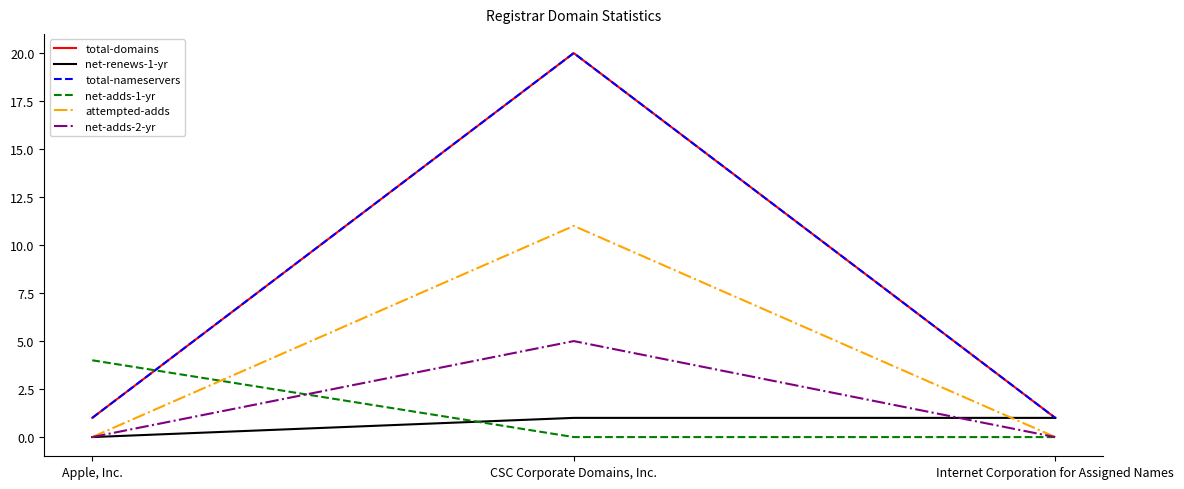

What is the difference between the maximum and minimum values in the net-adds-2-yr series?

5